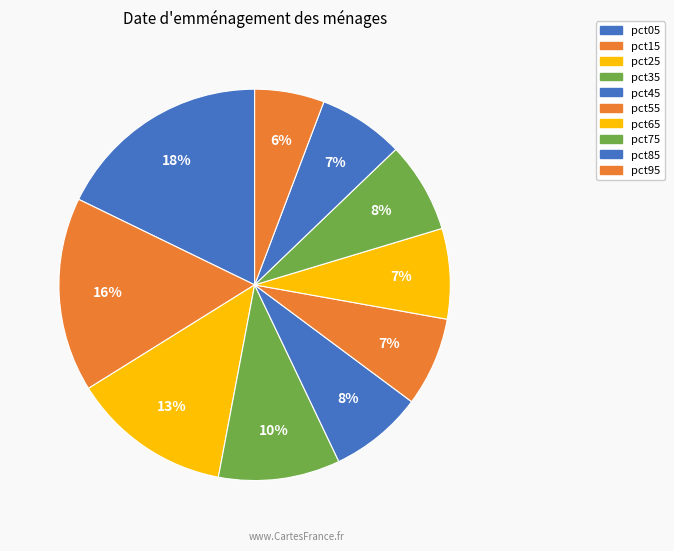

What is the smallest slice in the pie chart?

pct95